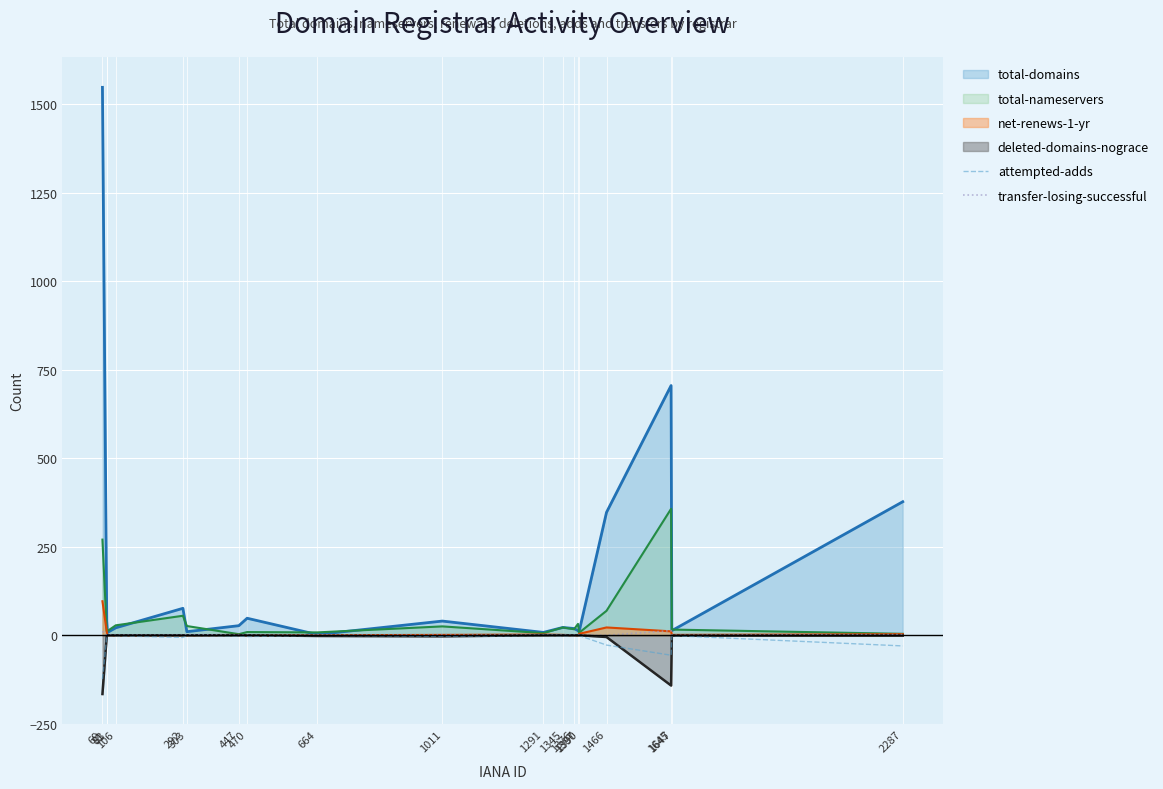

What is the minimum value shown in the chart?

-166.0